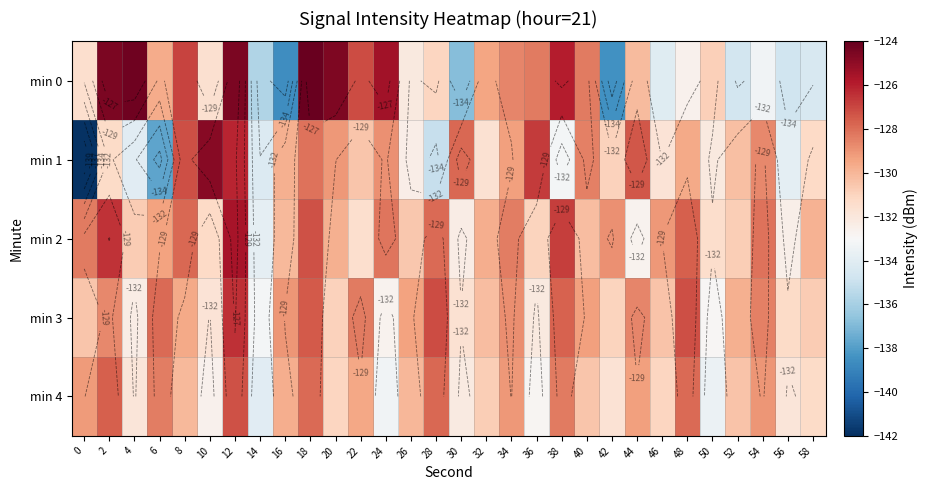

True or false: min 0 has a value of -131.5 at 0.

True